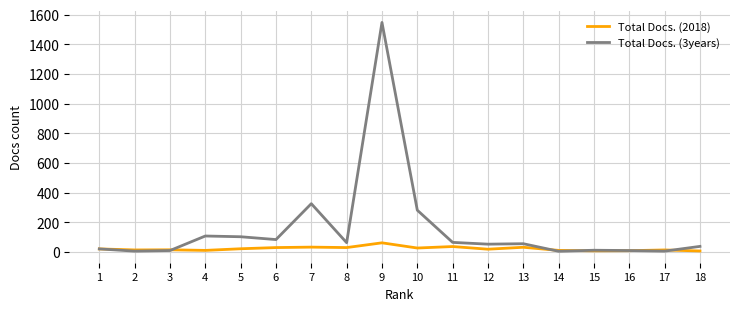

What is the maximum value shown in the chart?

1547